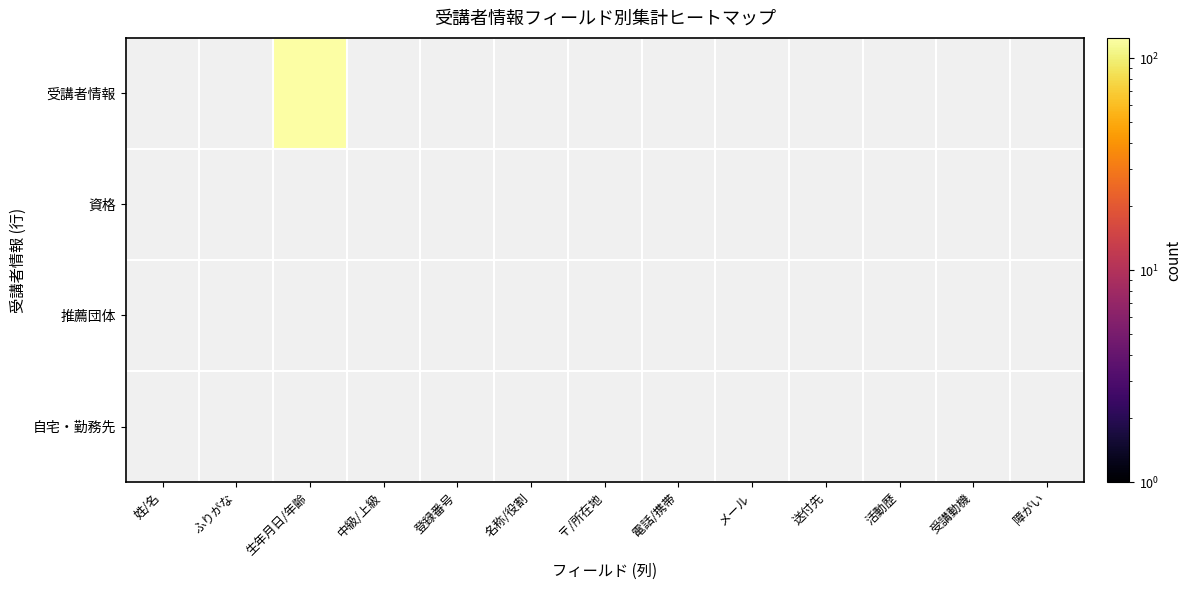

Reading right to left, extract all data points from this chart.

受講者情報: 障がい=0	受講動機=0	活動歴=0	送付先=0	メール=0	電話/携帯=0	〒/所在地=0	名称/役割=0	登録番号=0	中級/上級=0	生年月日/年齢=125	ふりがな=0	姓/名=0
資格: 障がい=0	受講動機=0	活動歴=0	送付先=0	メール=0	電話/携帯=0	〒/所在地=0	名称/役割=0	登録番号=0	中級/上級=0	生年月日/年齢=0	ふりがな=0	姓/名=0
推薦団体: 障がい=0	受講動機=0	活動歴=0	送付先=0	メール=0	電話/携帯=0	〒/所在地=0	名称/役割=0	登録番号=0	中級/上級=0	生年月日/年齢=0	ふりがな=0	姓/名=0
自宅・勤務先: 障がい=0	受講動機=0	活動歴=0	送付先=0	メール=0	電話/携帯=0	〒/所在地=0	名称/役割=0	登録番号=0	中級/上級=0	生年月日/年齢=0	ふりがな=0	姓/名=0